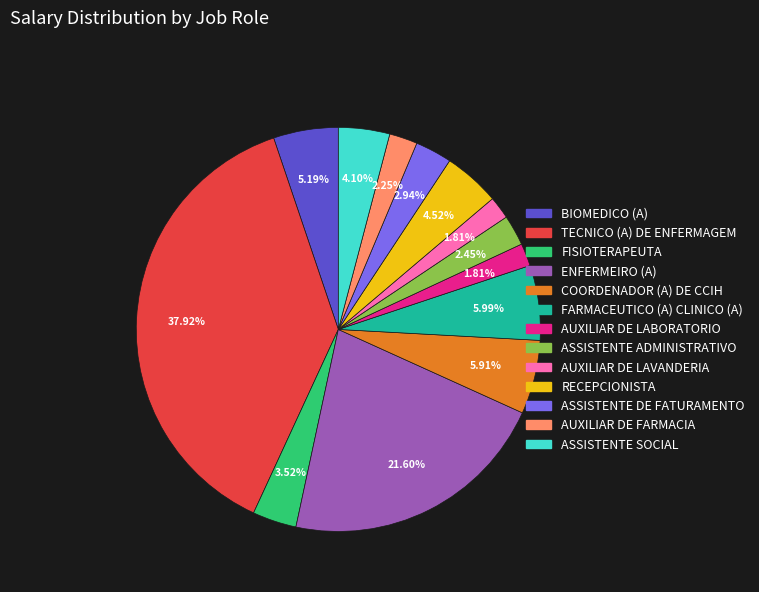

To the nearest percent, what percentage of the pie is FISIOTERAPEUTA?

4%